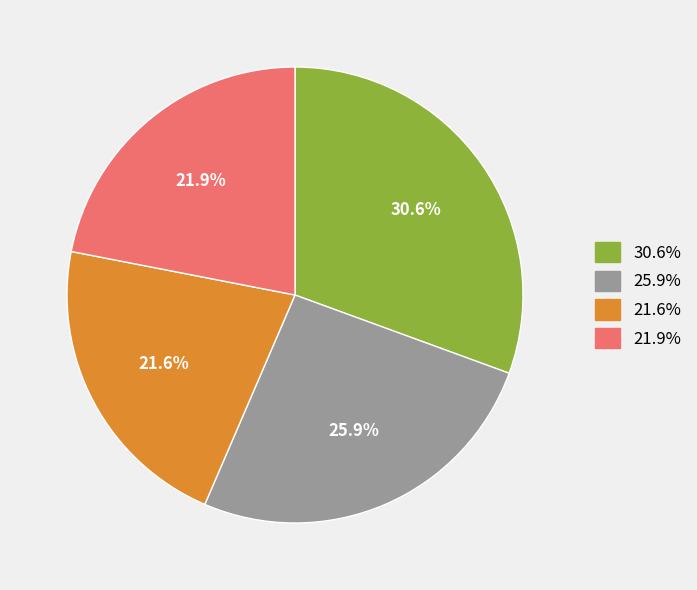

Is there any slice that represents more than half of the pie?

No